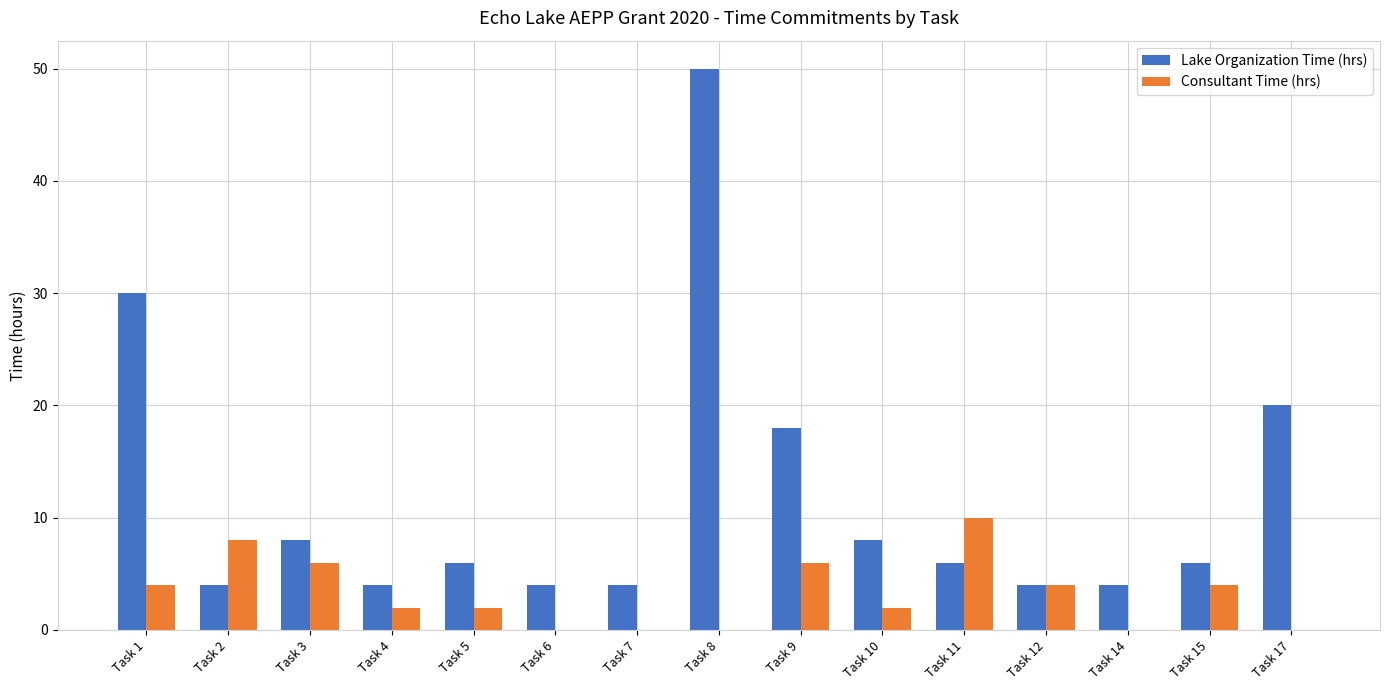

Which series has the largest range (max minus min)?

Lake Organization Time (hrs)